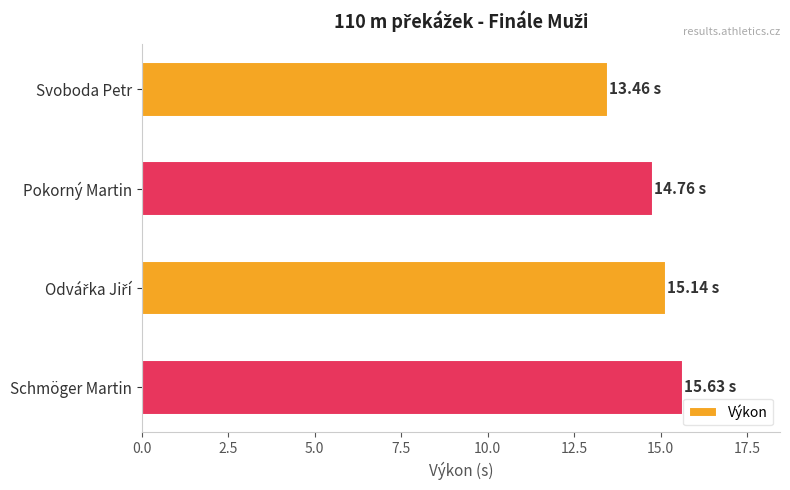

Which category has the lowest value across all series?

Svoboda Petr